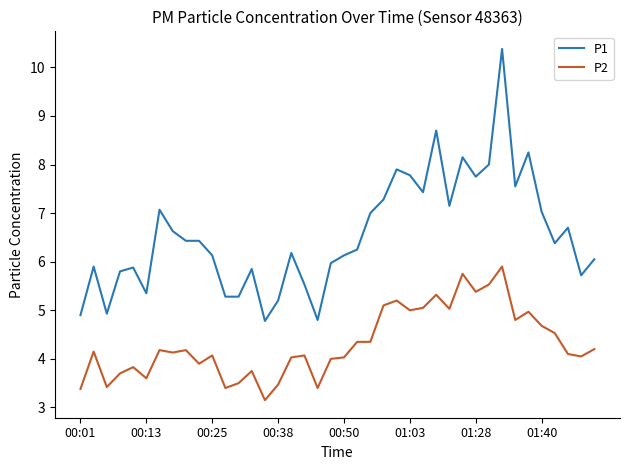

Rank the series by their maximum value, from lowest to highest.

P2, P1